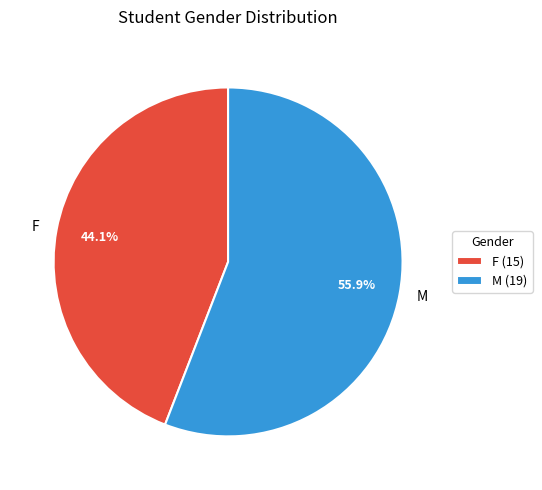

Does any single category account for the majority?

Yes